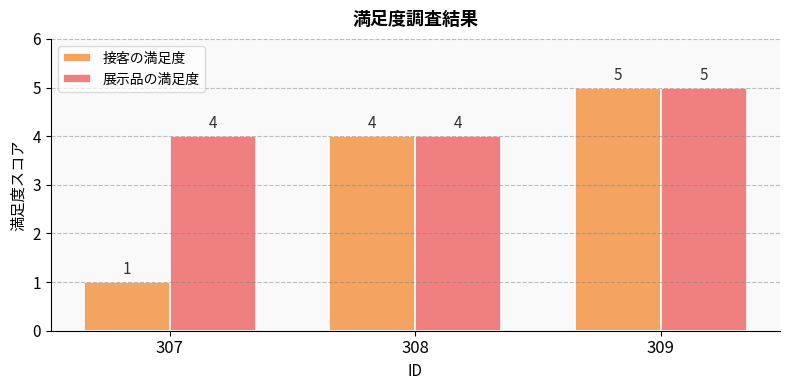

List the labels in order of 接客の満足度 value, largest first.

309, 308, 307